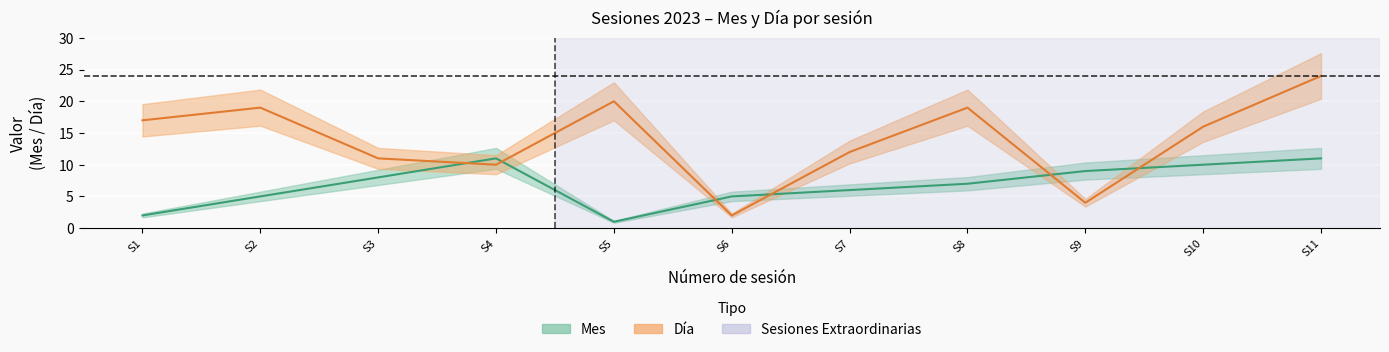

Does the chart display data point markers on the line(s)?

No